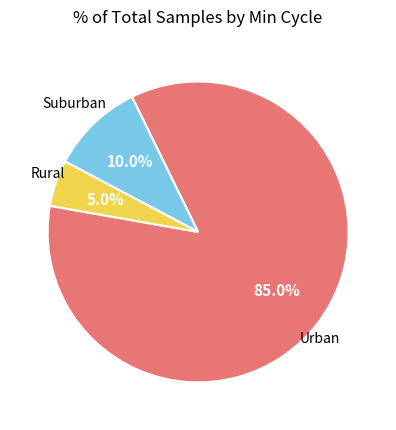

Is there any slice that represents more than half of the pie?

Yes